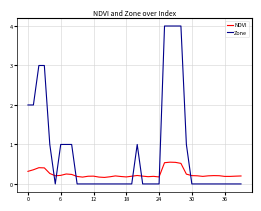

True or false: NDVI and Zone cross at least once.

True